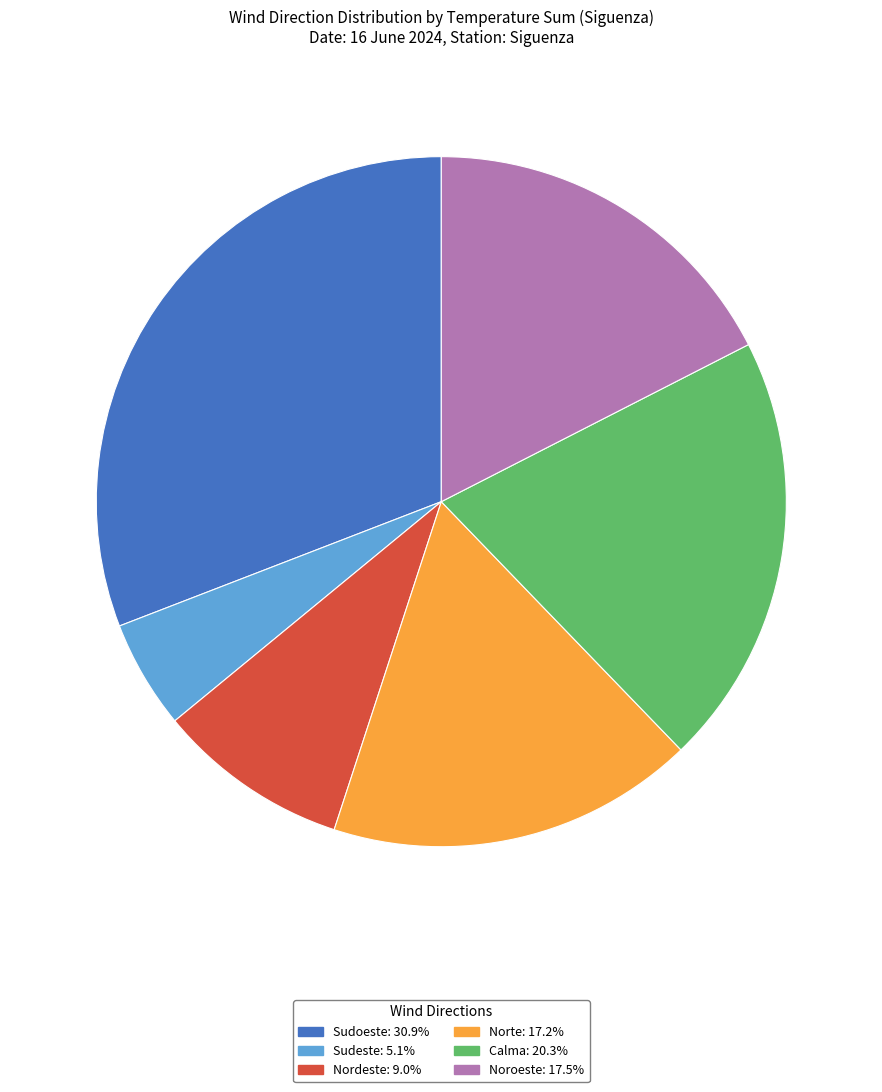

Is there any slice that represents more than half of the pie?

No